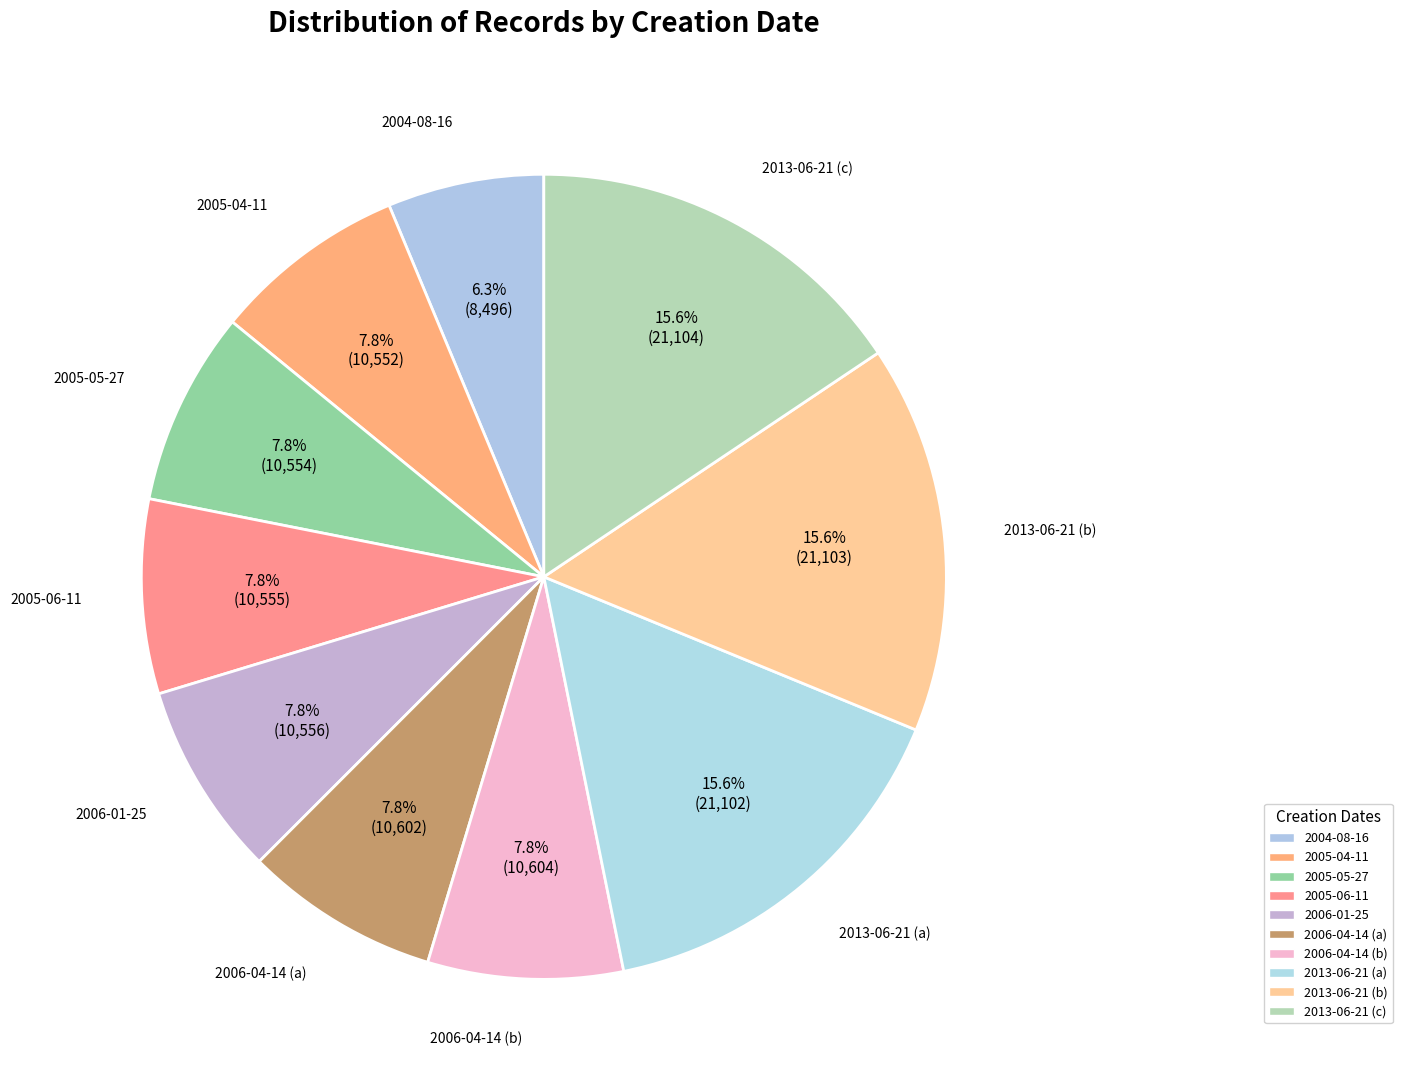

To the nearest percent, what percentage of the pie is 2013-06-21 (c)?

16%